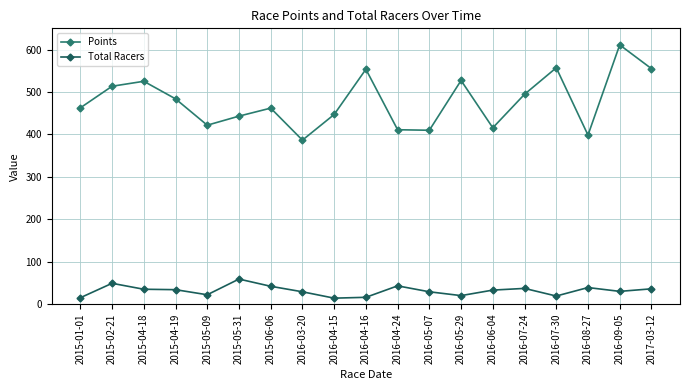

What is the minimum value for Total Racers?

14.0